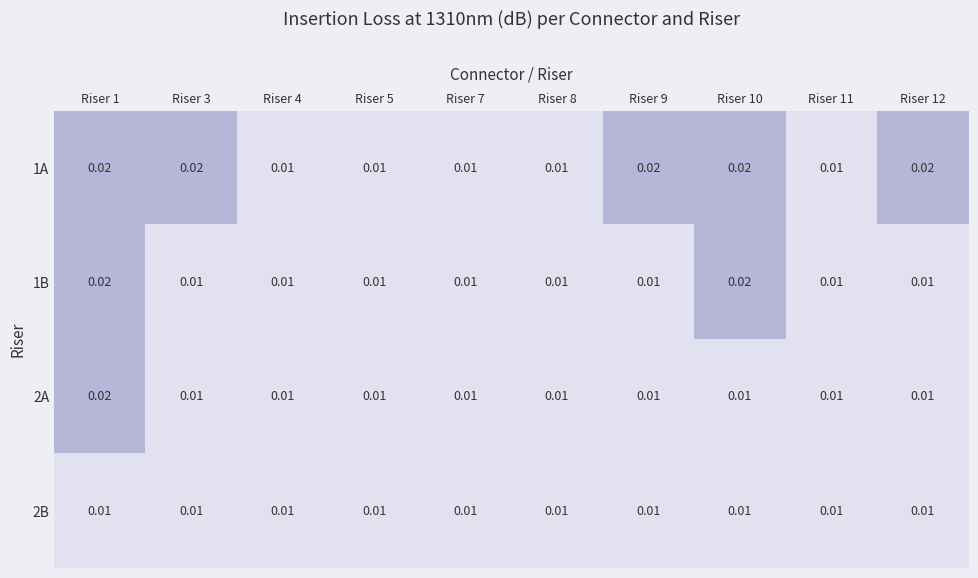

Is the value of 1A at Riser 9 greater than the value of 2A at Riser 11?

Yes